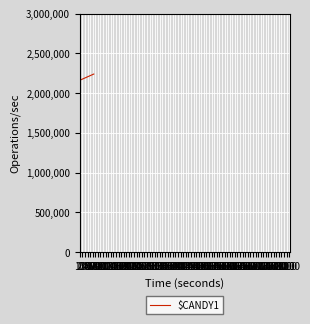

What is the greatest value displayed?

2239000